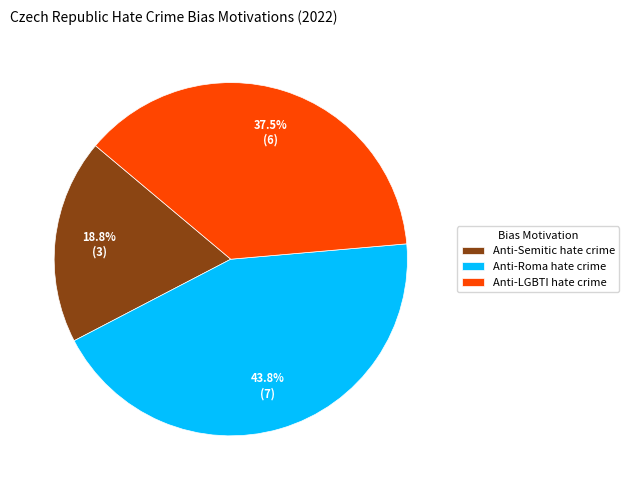

Is it true that Anti-LGBTI hate crime is 32% of the pie?

False